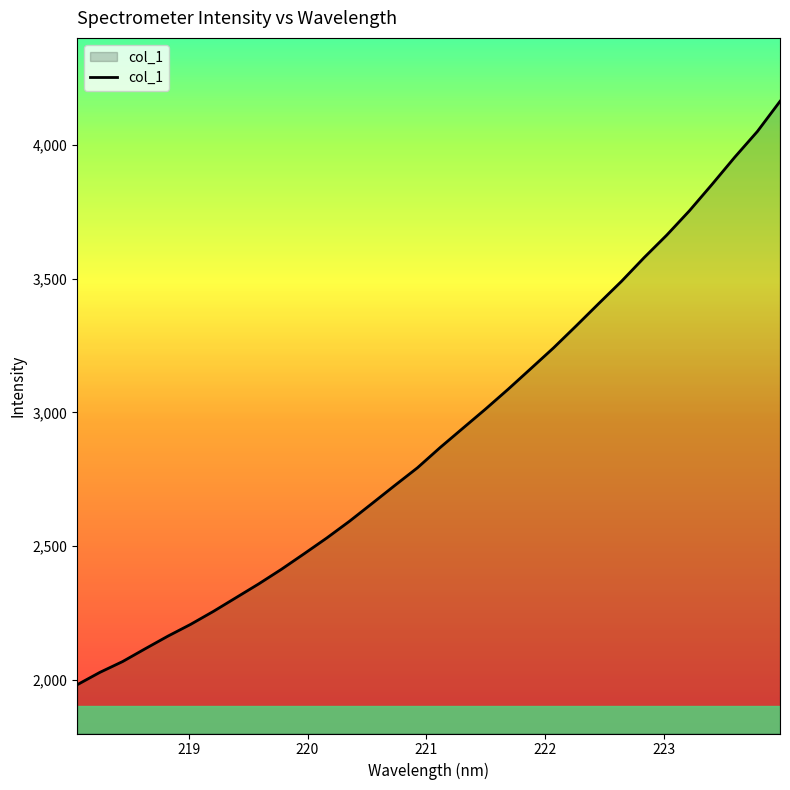

What is the difference between the maximum and minimum values?

2180.7